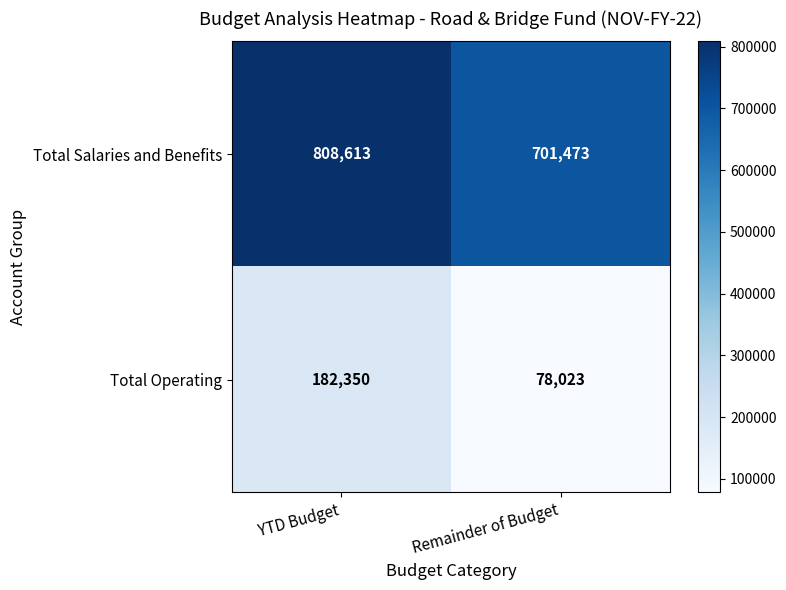

At which category is the sum across all series the highest?

YTD Budget